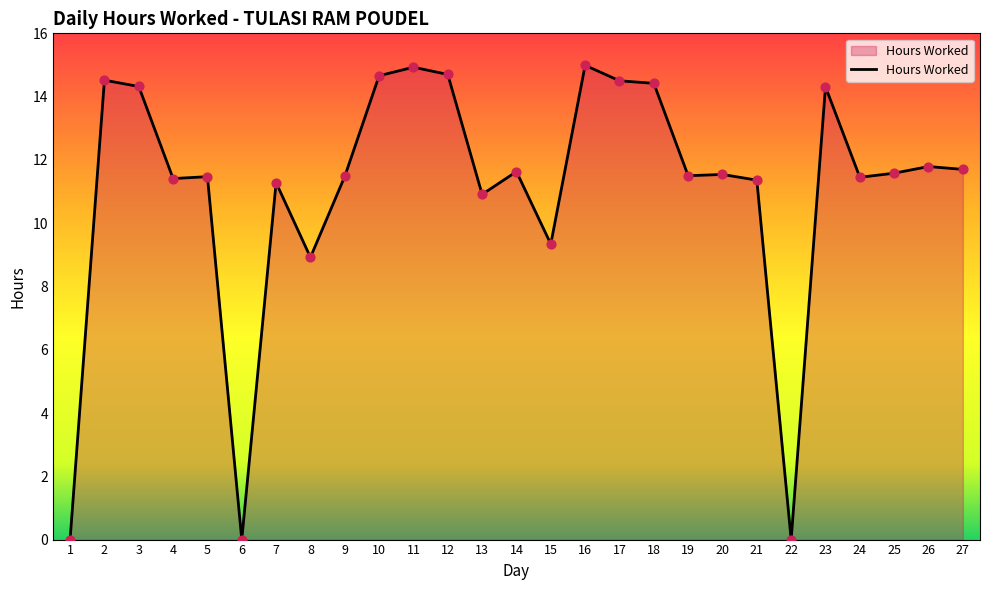

Between 3 and 16, which is larger?

16